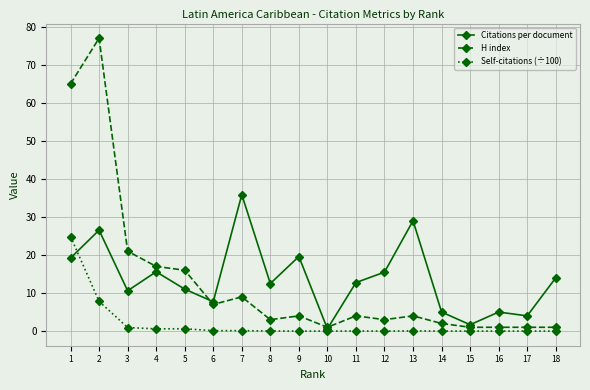

Rank the series by their maximum value, from highest to lowest.

H index, Citations per document, Self-citations (÷100)